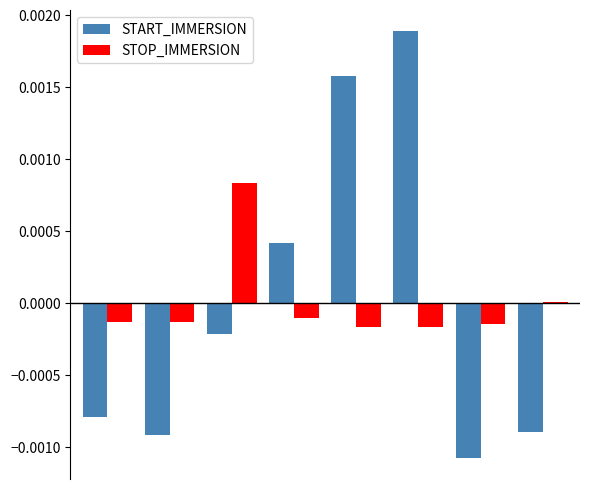

Which series has the widest spread of values?

START_IMMERSION